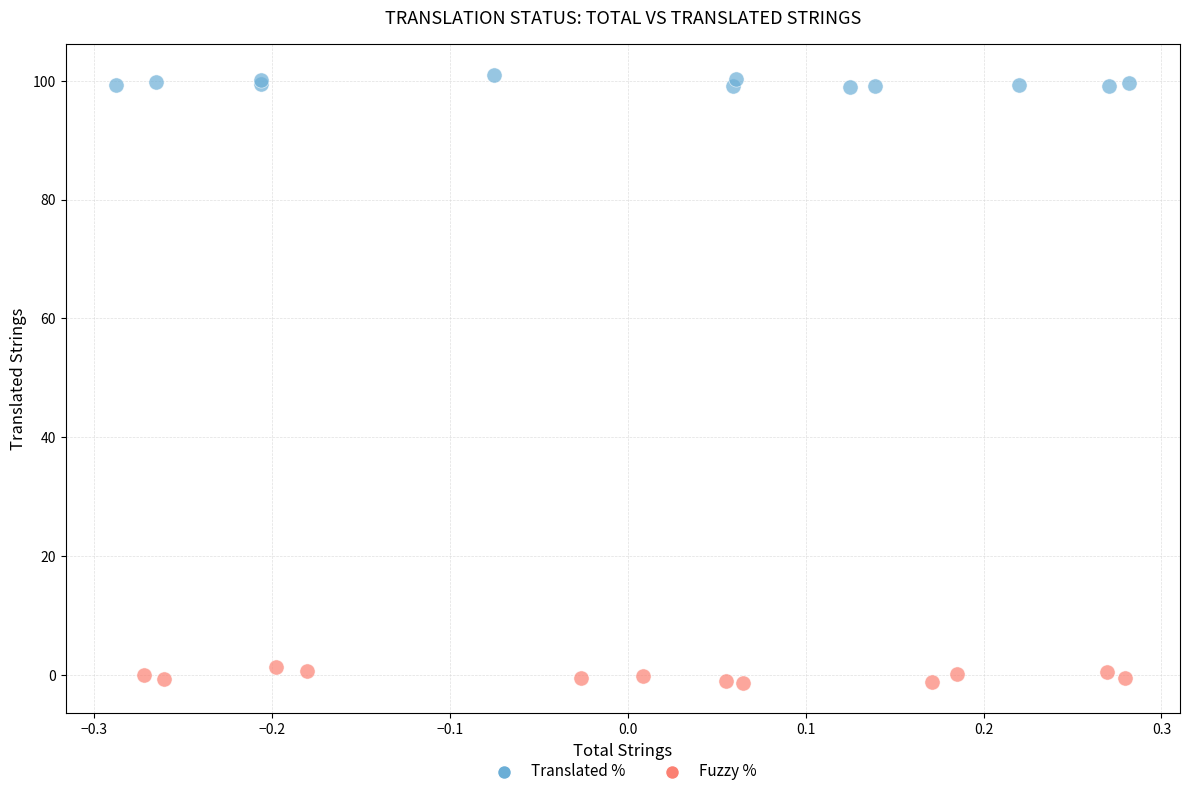

Which series contains the lowest Y value?

Fuzzy %